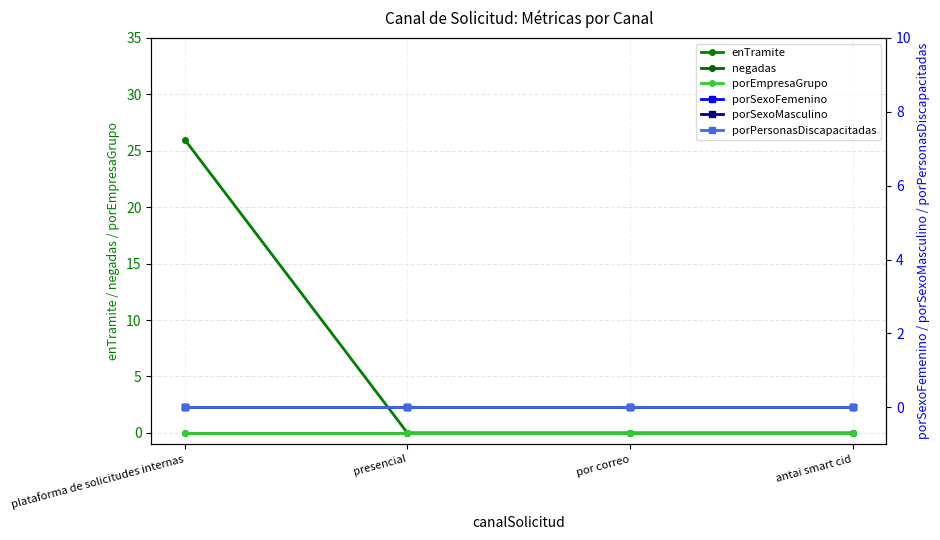

How many categories are shown in the chart?

4